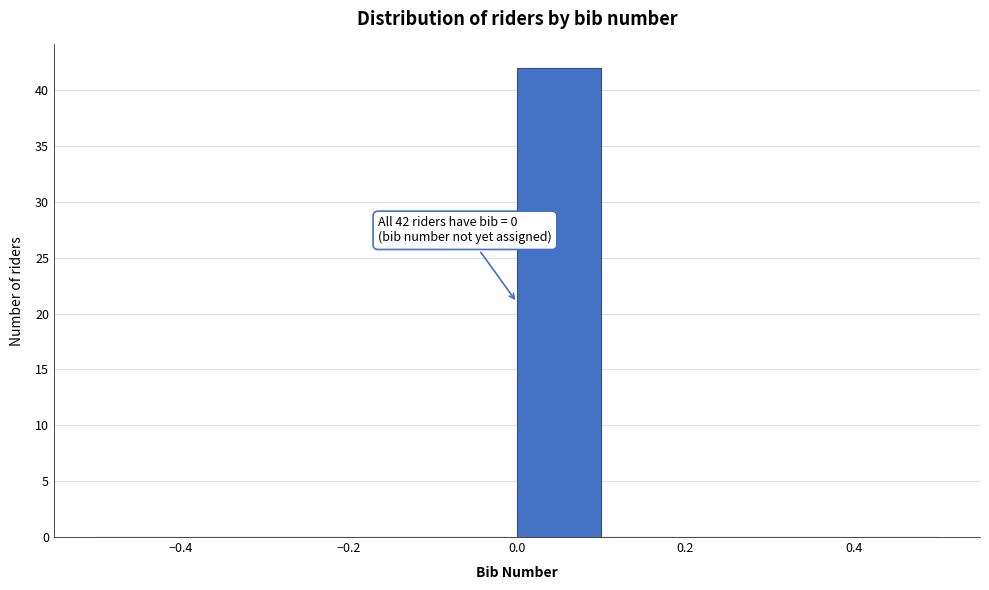

Which range on the x-axis has the tallest bar?

0.0 to 0.1